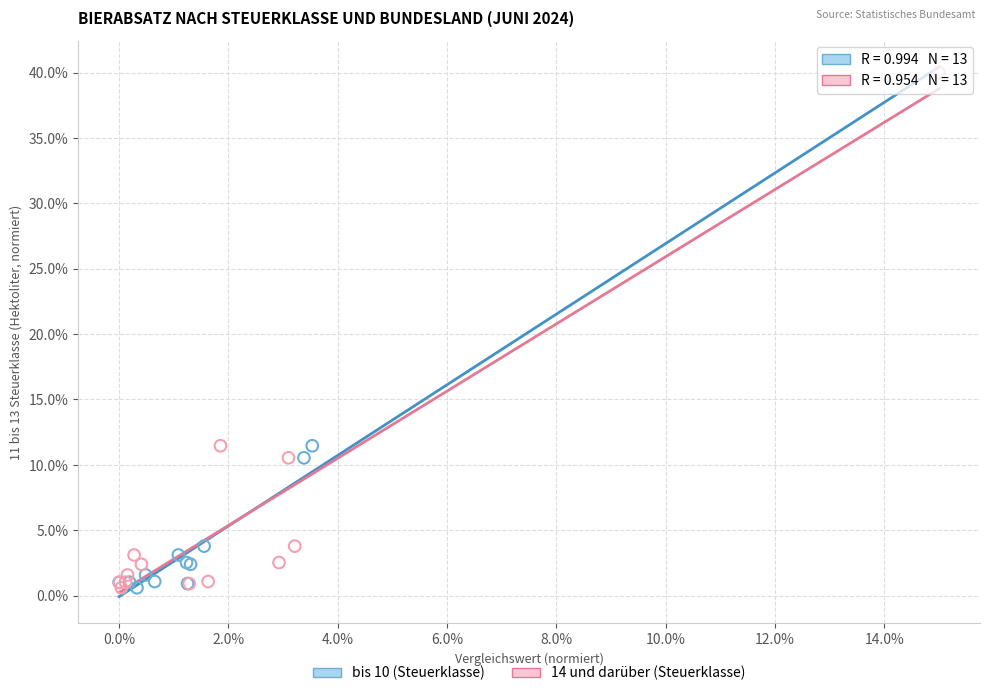

What are all the series names shown in the legend?

bis 10 (Steuerklasse), 14 und darüber (Steuerklasse)